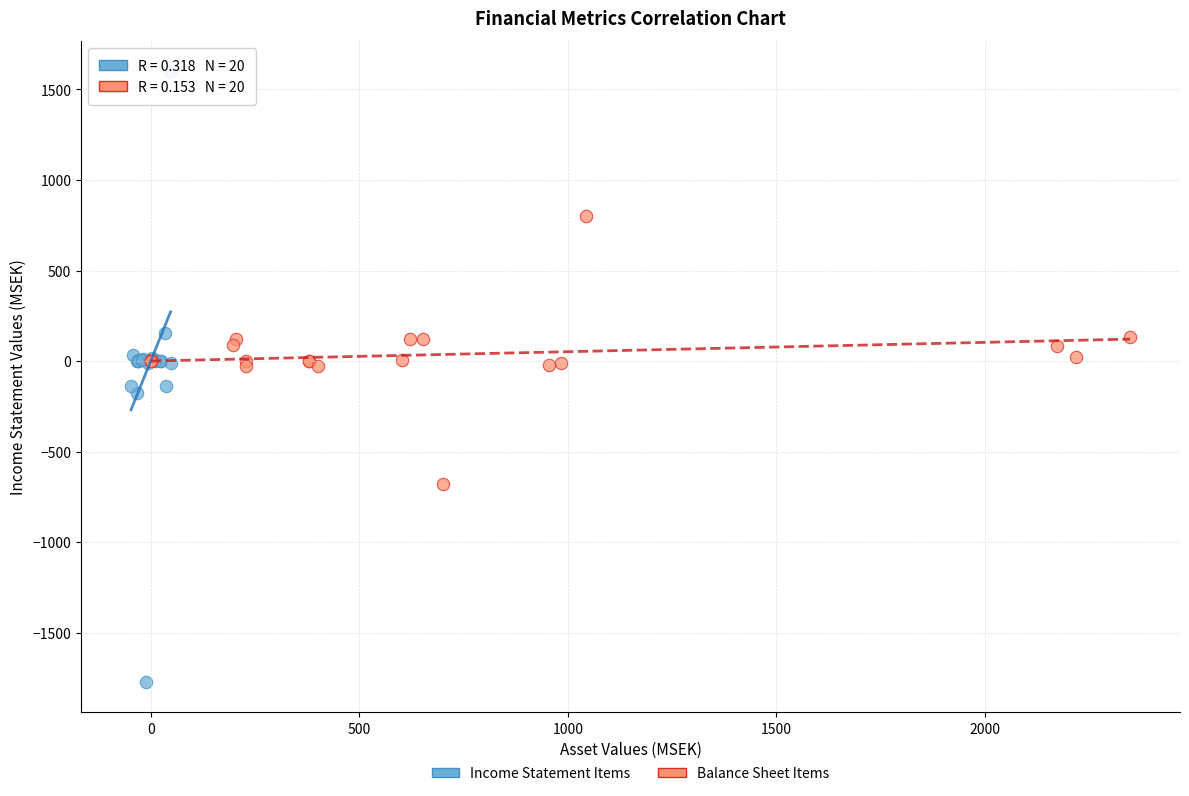

What are all the series names shown in the legend?

Income Statement Items, Balance Sheet Items